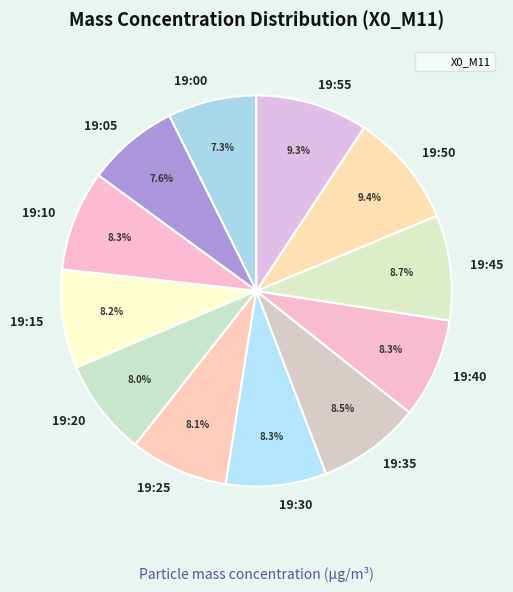

The 19:45 slice represents 9% of the pie. True or false?

True